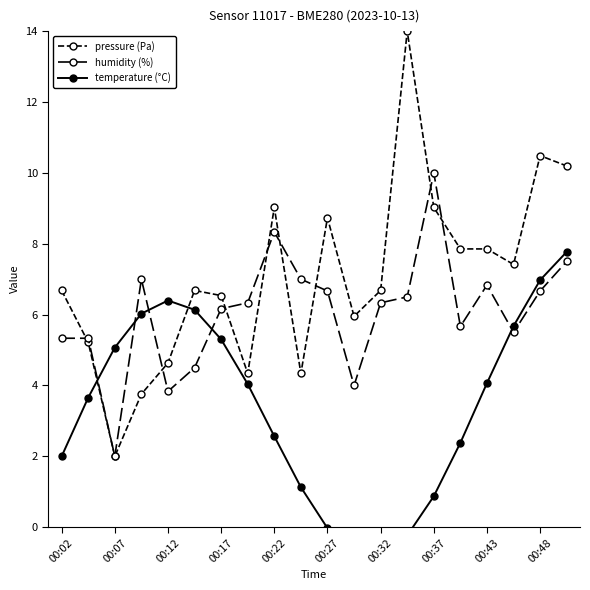

True or false: pressure (Pa) has a value of 14.0 at 13.

True